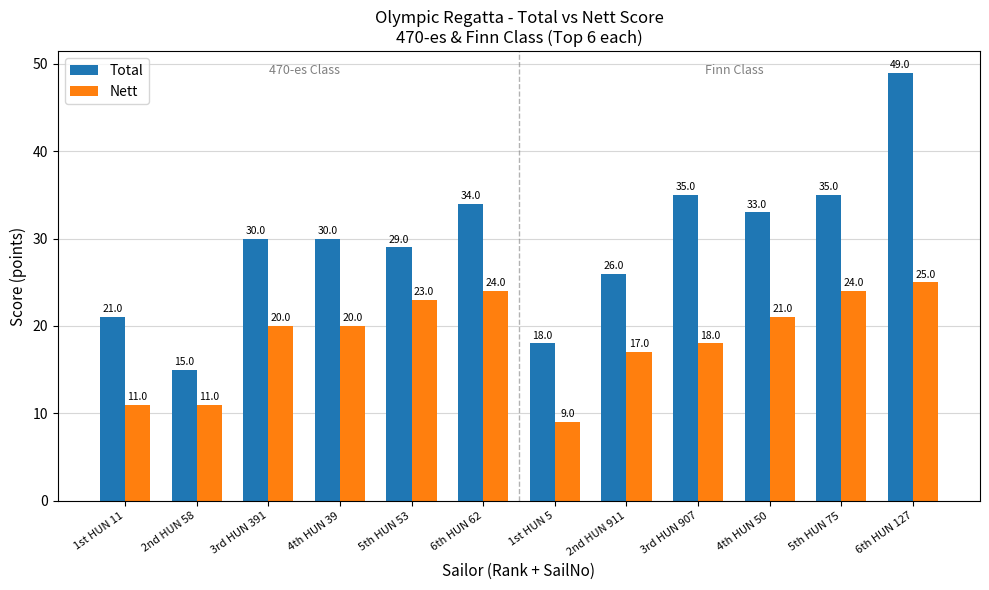

Does the chart contain any negative values?

No